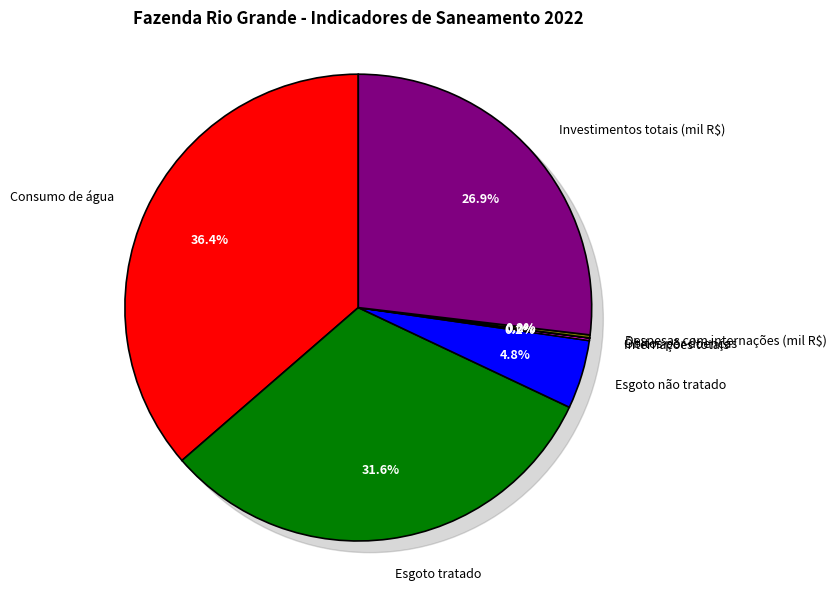

To the nearest percent, what is the difference between the Investimentos totais (mil R$) and Esgoto tratado slice percentages?

5%